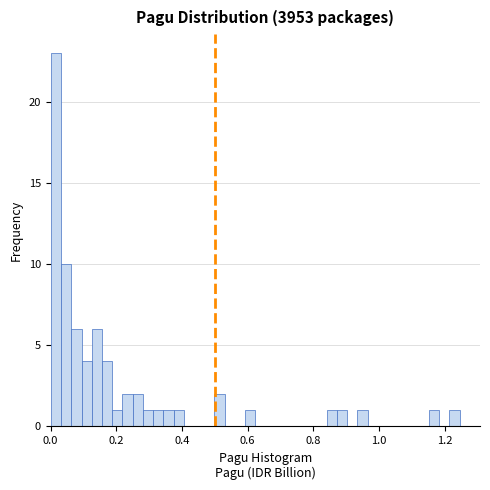

Read against the x-axis, roughly where is the centre of the tallest bar?

0.02